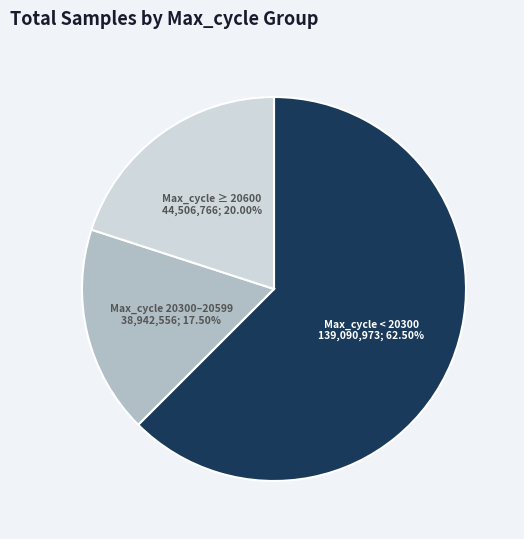

Is there any slice that represents more than half of the pie?

Yes